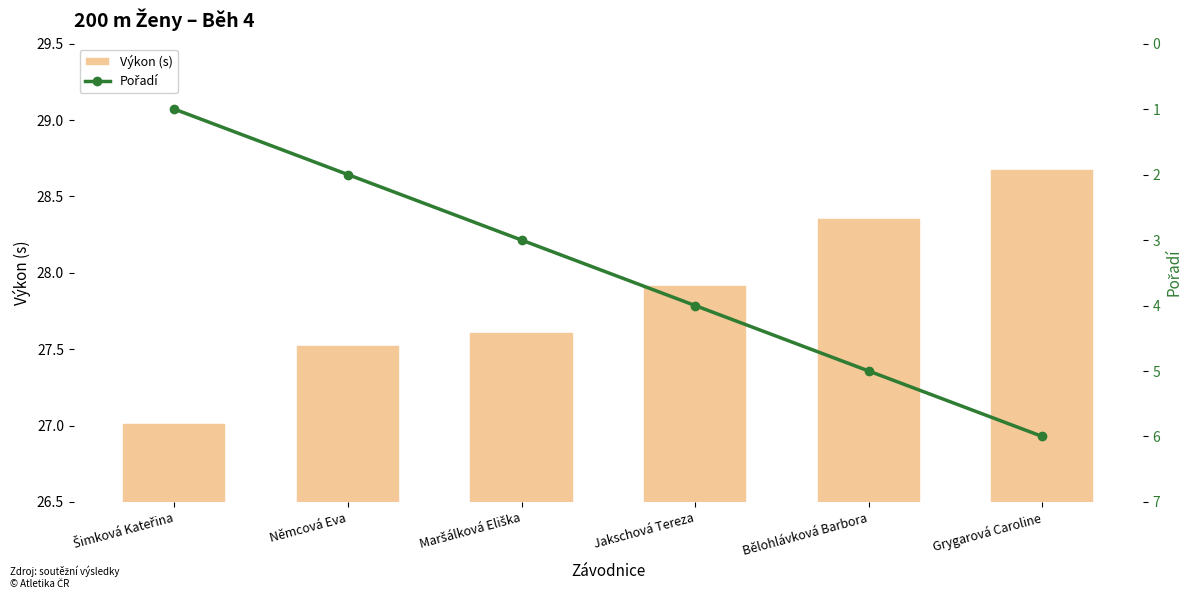

Does the chart contain stacked bars?

No